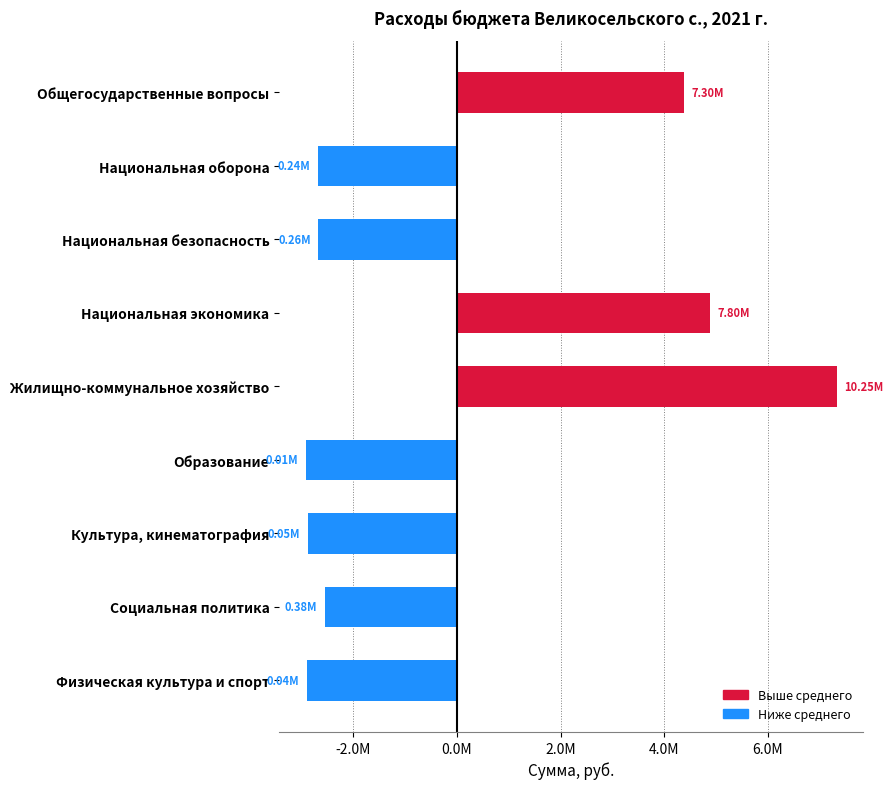

Are the bars horizontal?

Yes